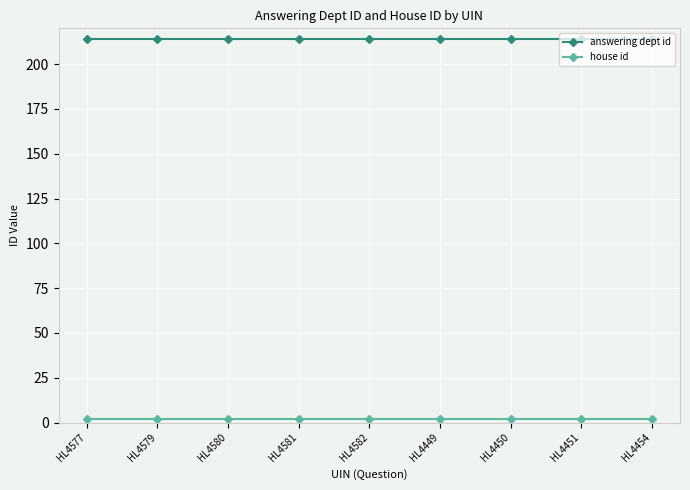

The answering dept id series shows 214 at HL4454. True or false?

True